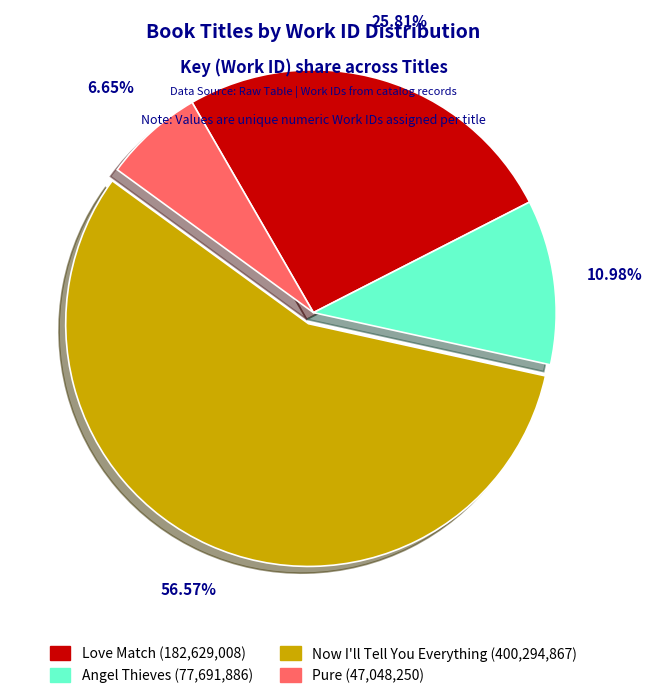

What is the largest slice in the pie chart?

Now I'll Tell You Everything